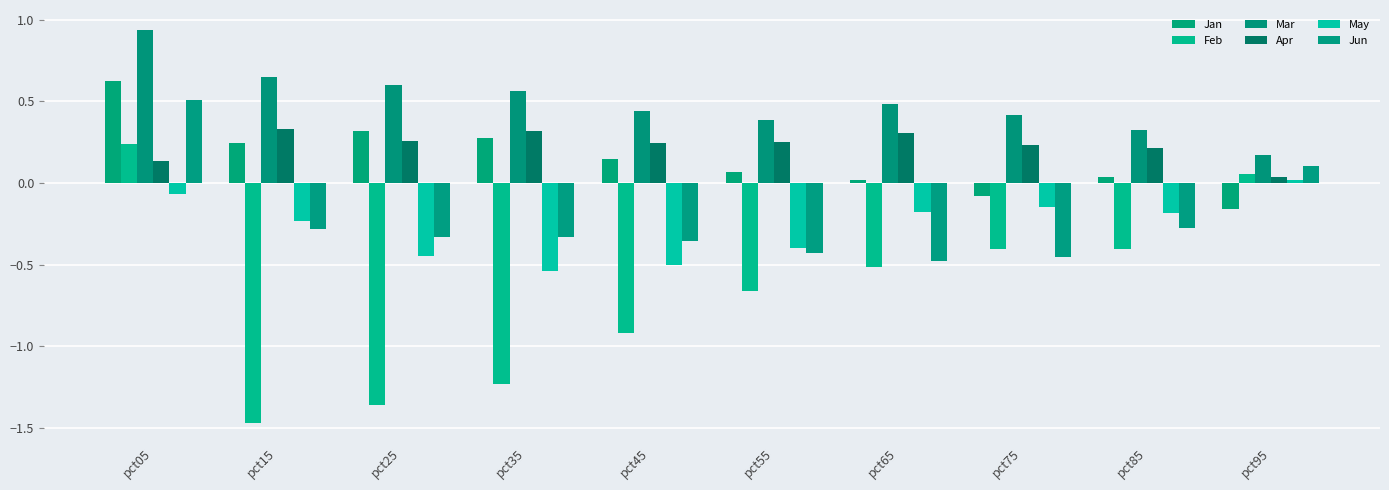

Which series changed the most between pct45 and pct95?

Feb